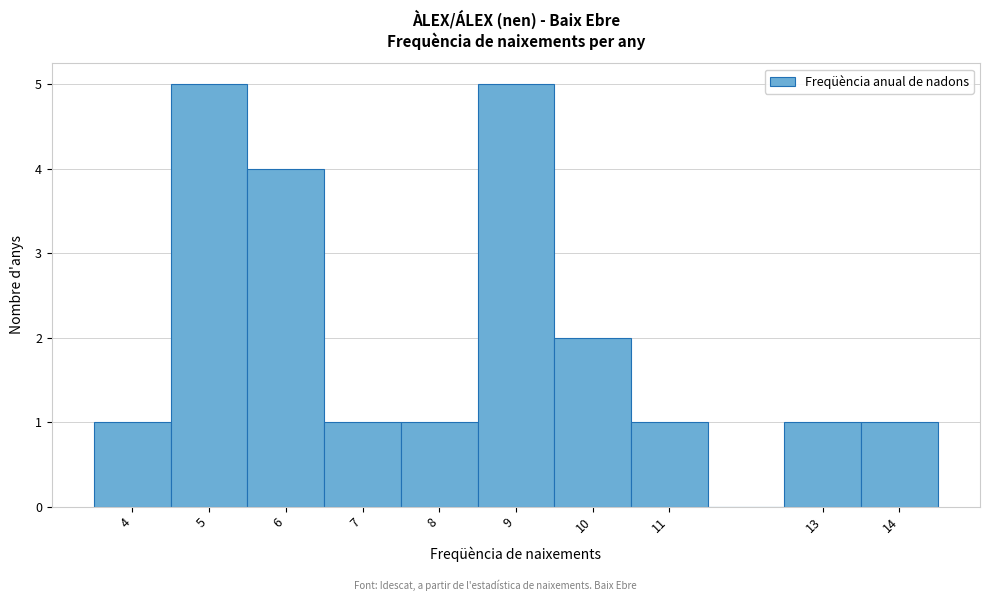

What is the height of the bar covering 4.5 to 5.5 on the x-axis? The values are not printed on the chart, so give them approximately, as read against the axis.

5